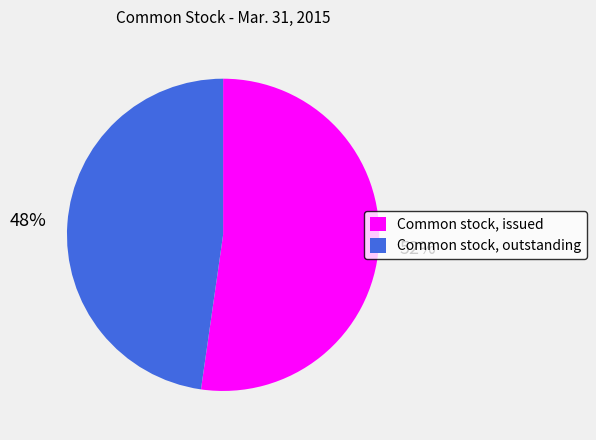

Which slice is the smallest?

Common stock, outstanding